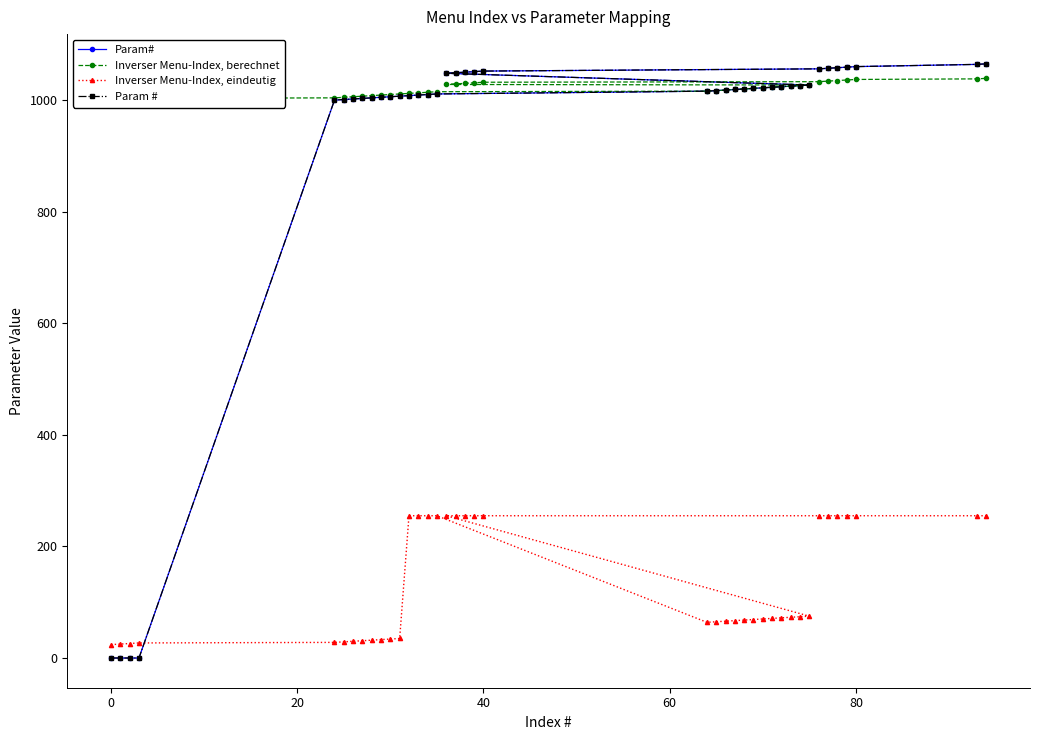

How many data points in Inverser Menu-Index, eindeutig are less than 72?

20